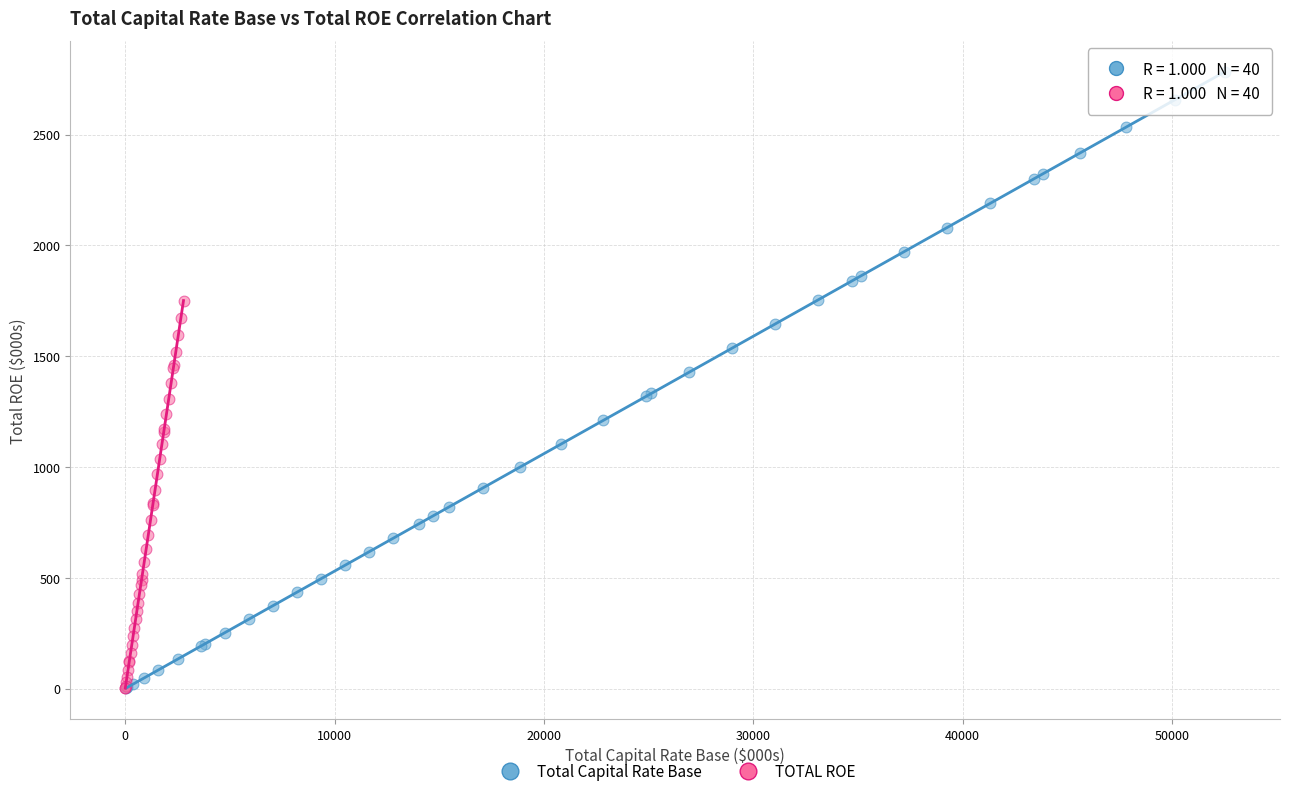

Which series has the widest spread of Y values?

Total Capital Rate Base